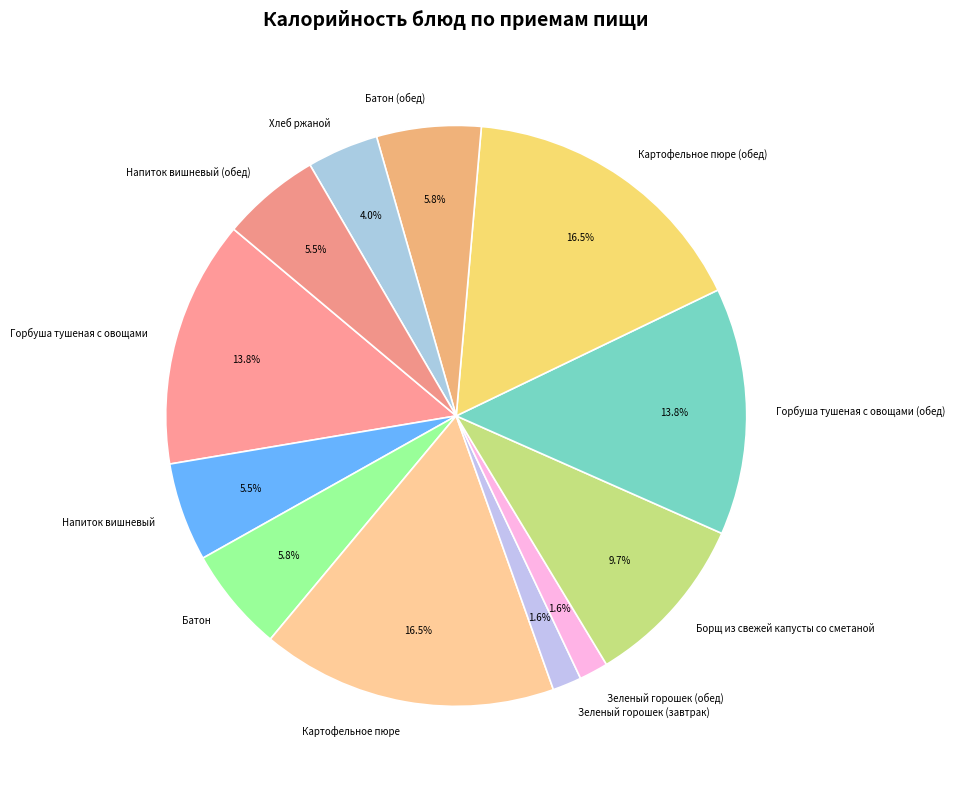

To the nearest percent, what is the combined percentage of Батон (обед) and Напиток вишневый?

11%